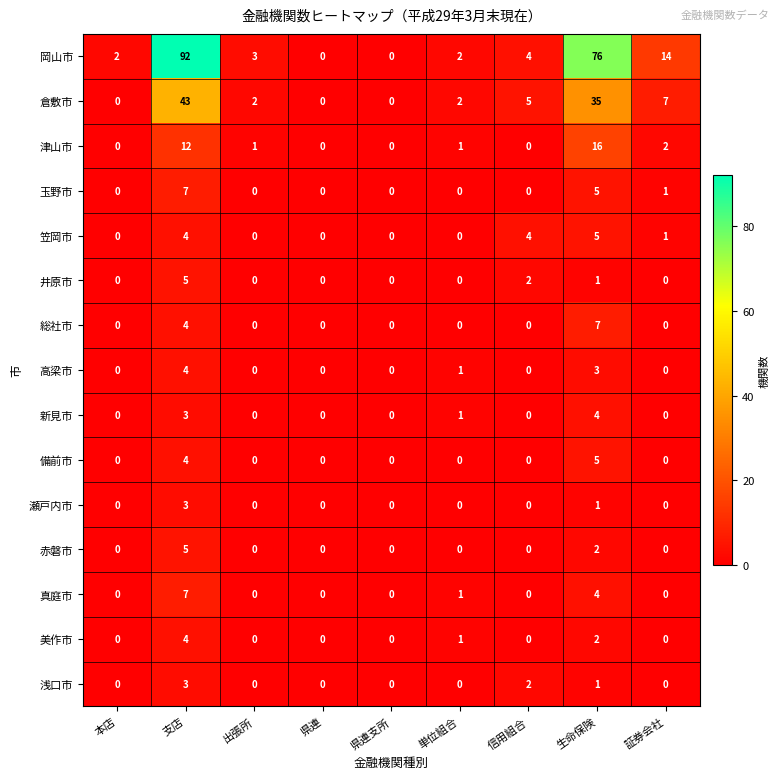

What is the spread (max minus min) of values at 証券会社?

14